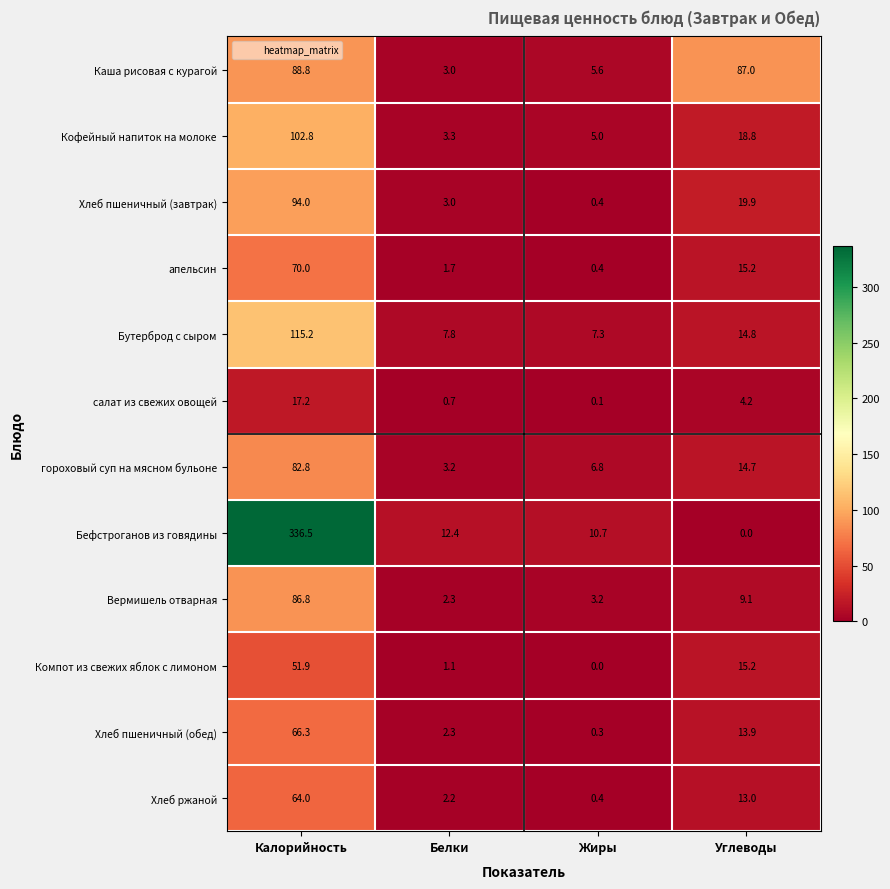

Is it true that Хлеб пшеничный (обед) equals 0.3 at Жиры?

True